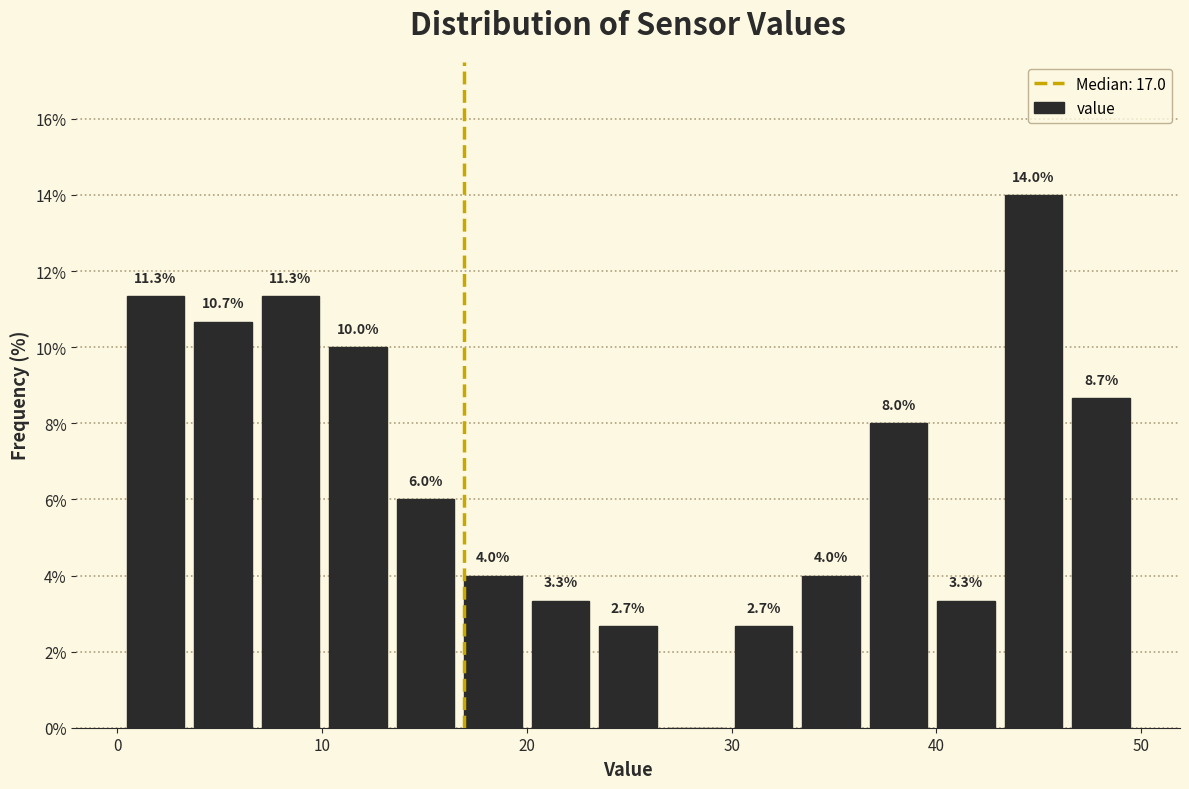

Around what value on the x-axis is the tallest bar? Give the approximate position of its centre, as read against the axis.

45